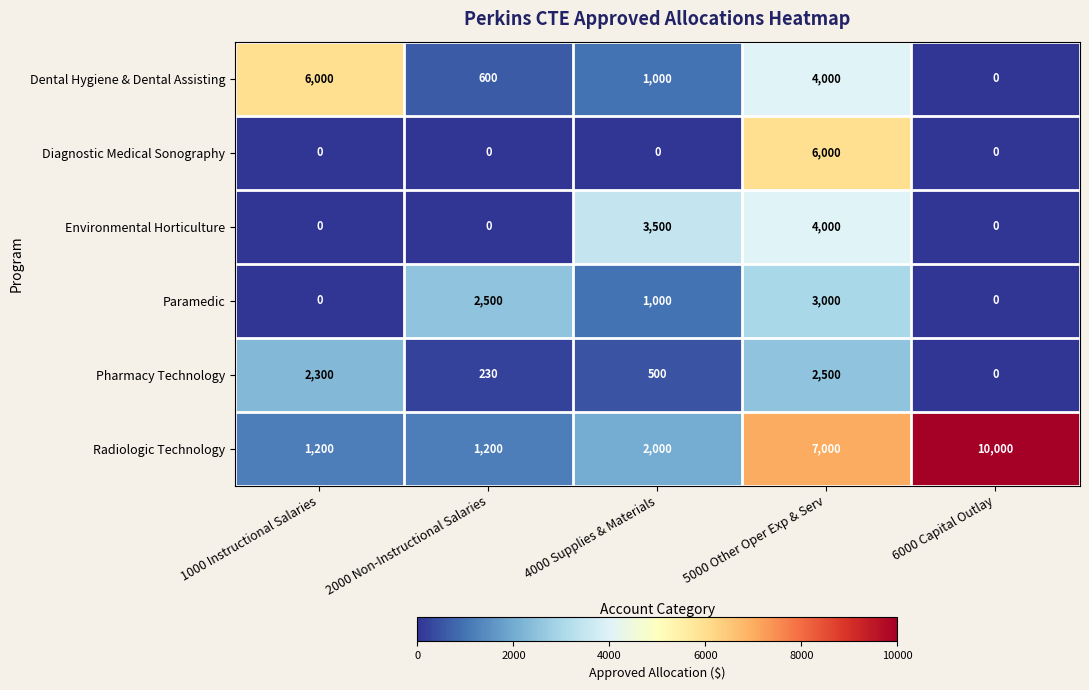

Is it true that Radiologic Technology equals 2138 at 2000 Non-Instructional Salaries?

False